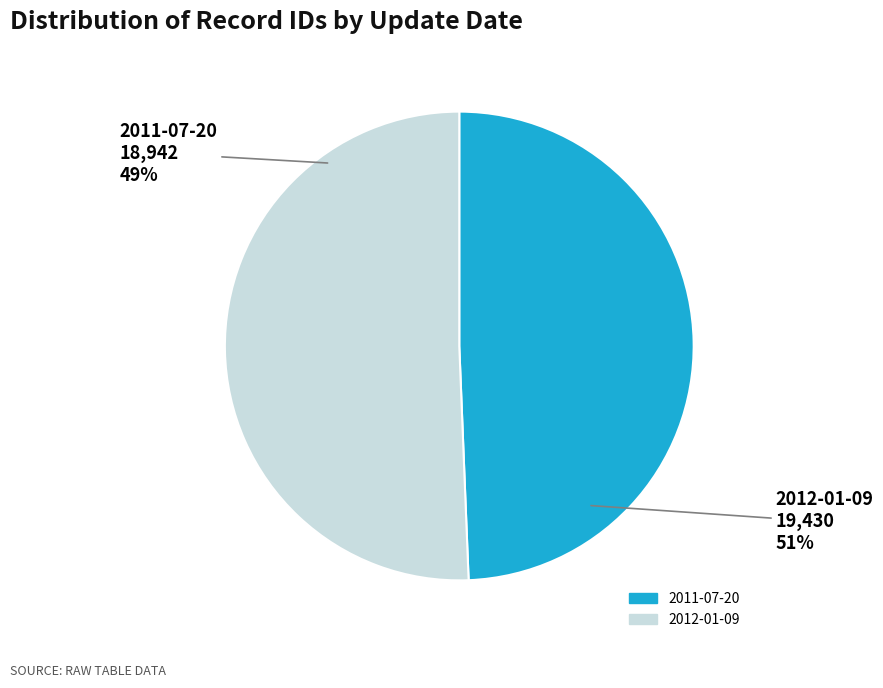

How many segments does this pie chart have?

2